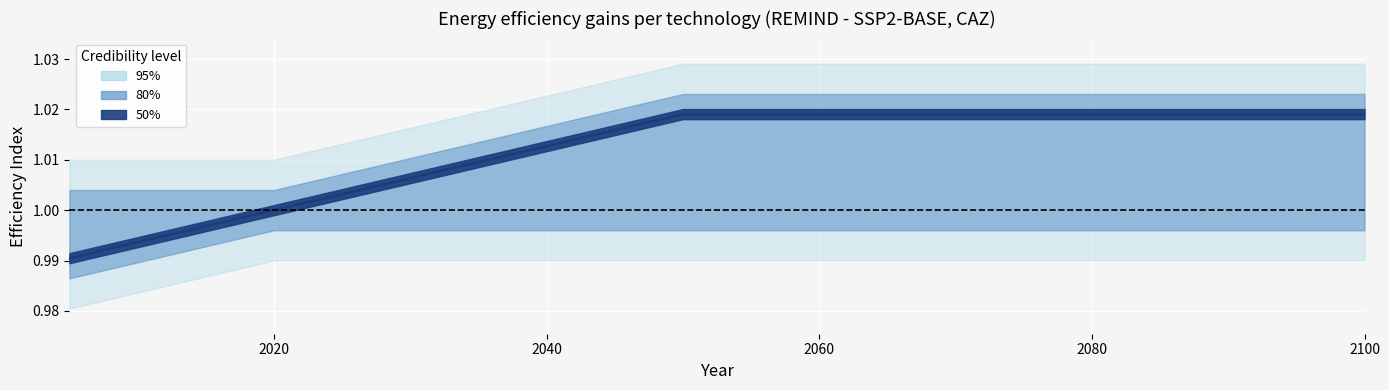

What is the total value across all series at 2010?

3.0